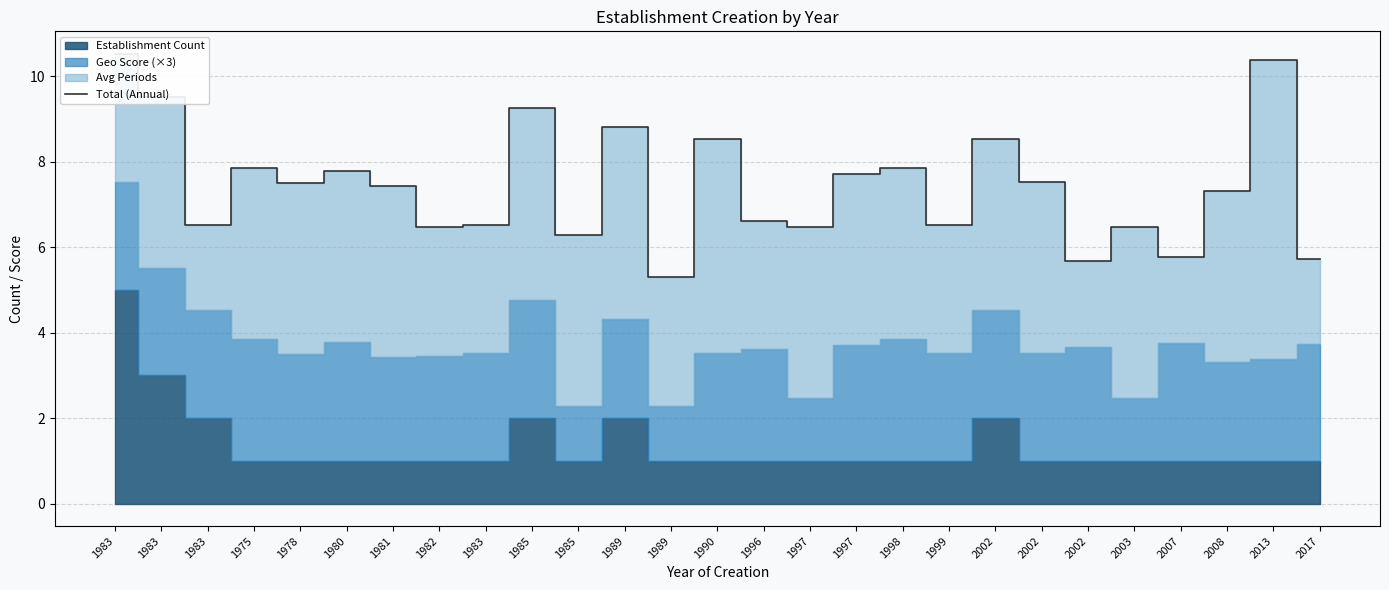

Where does the data first go above 7?

1983